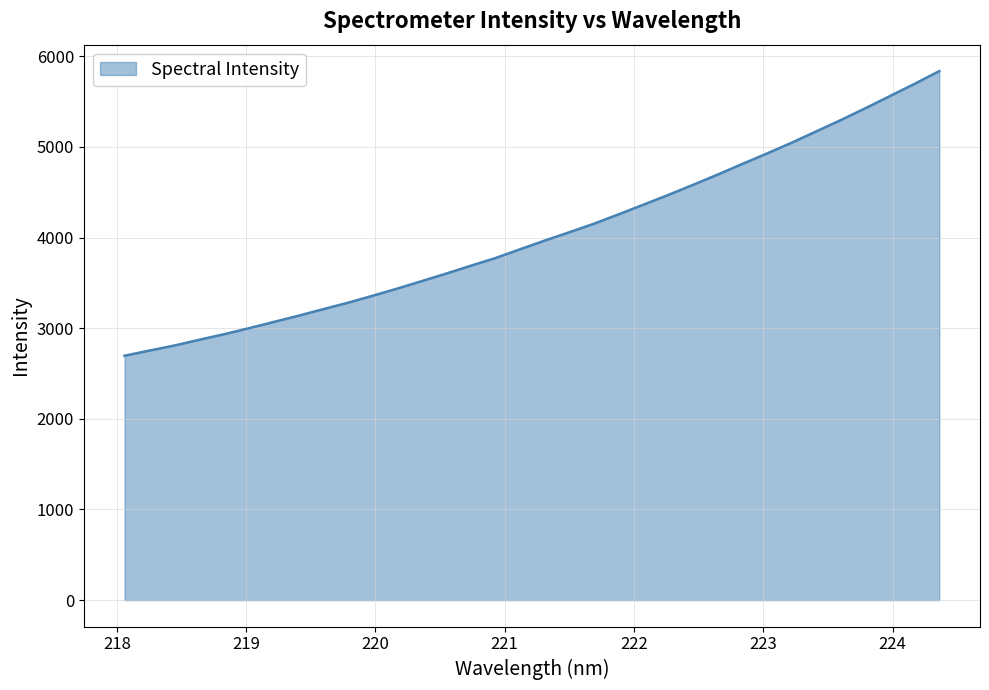

What is the sum of all values?

137278.7